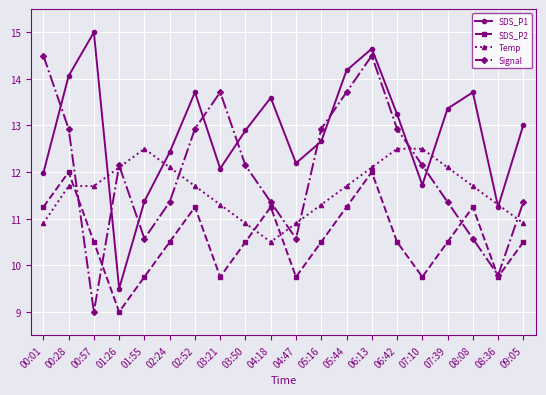

True or false: Signal has a value of 2.2 at 00:57.

False